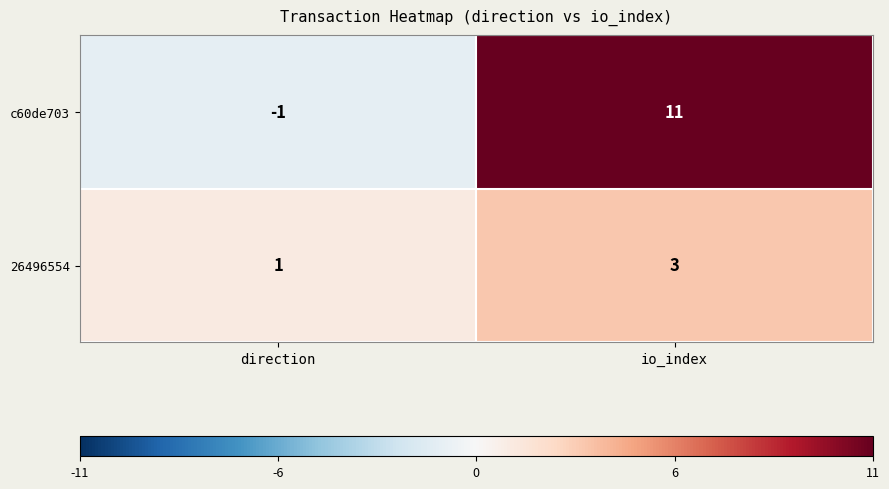

Reading right to left, what are all the values shown in this chart?

c60de703: 11	-1
26496554: 3	1